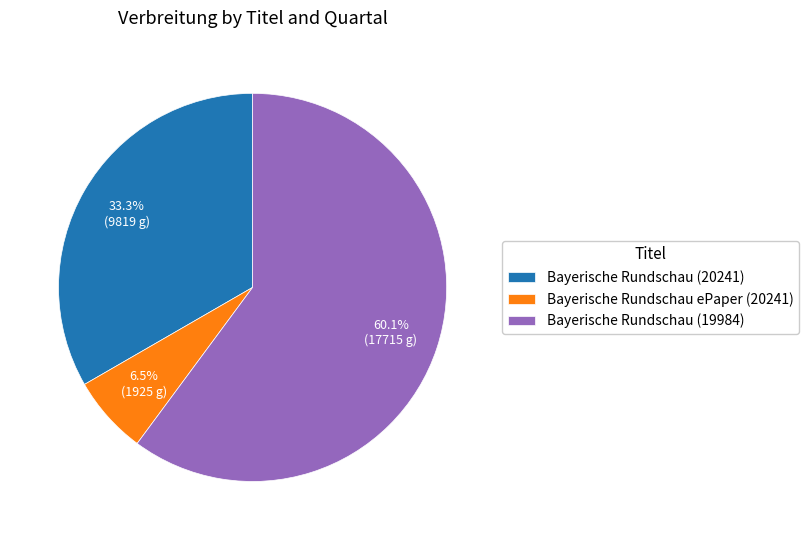

Approximately how many times larger is the value at Bayerische Rundschau (19984) compared to Bayerische Rundschau ePaper (20241)?

9.2